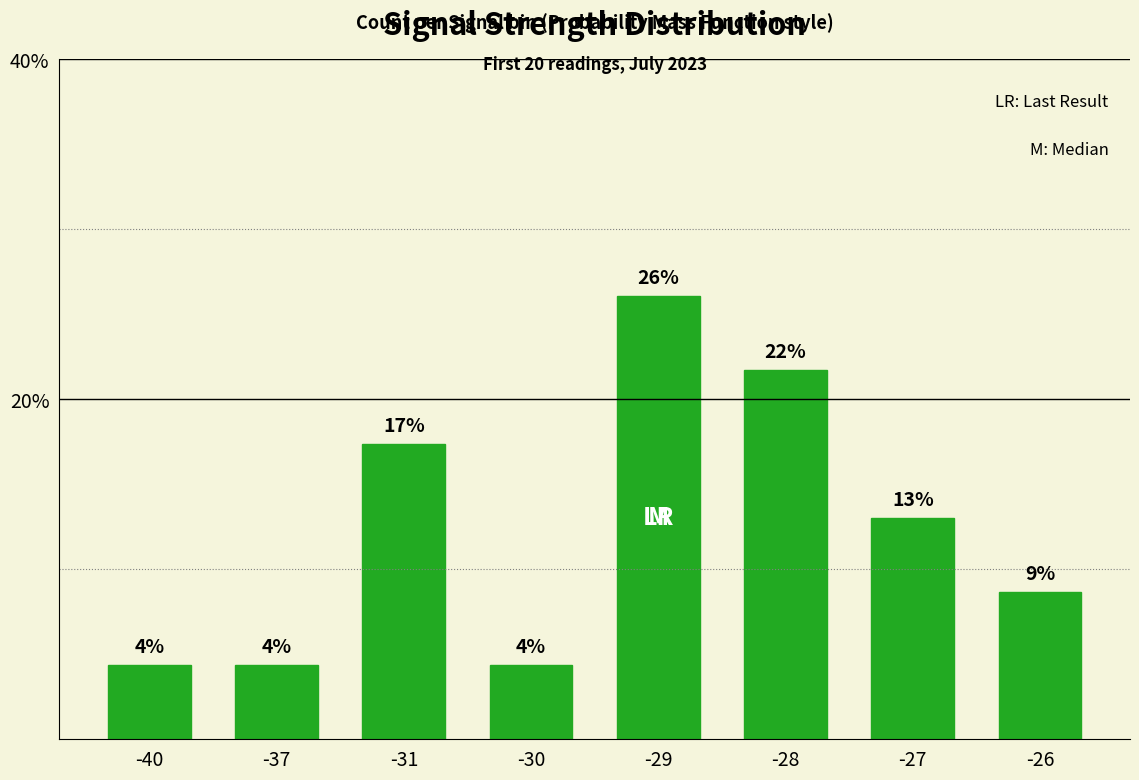

How many bars are there in total?

8